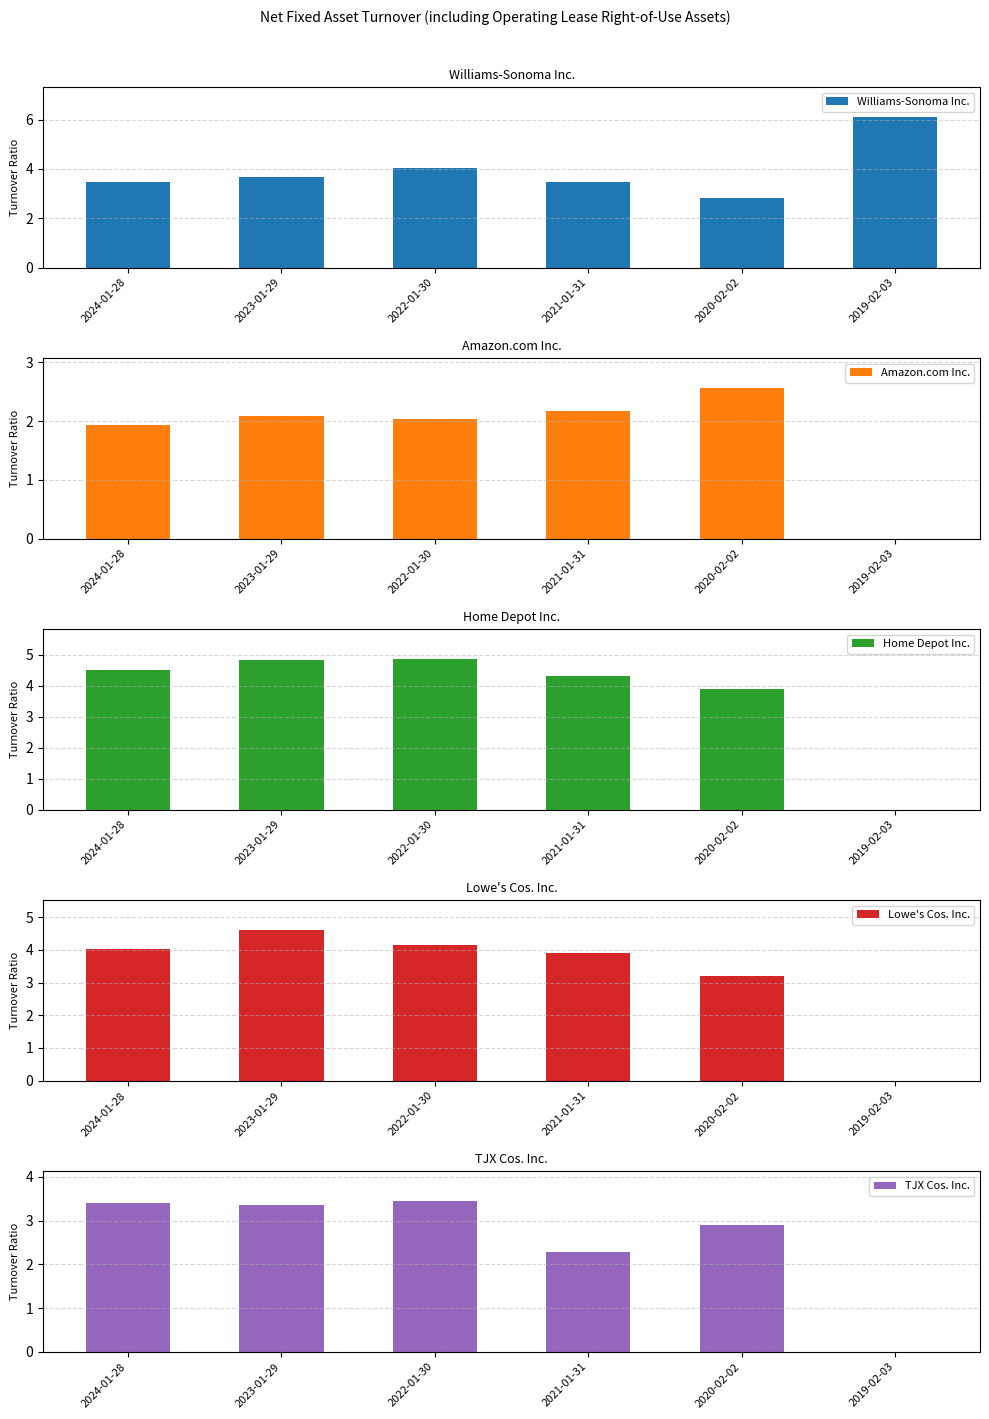

Is the value of Lowe's Cos. Inc. at 2023-01-29 greater than the value of Home Depot Inc. at 2019-02-03?

Yes